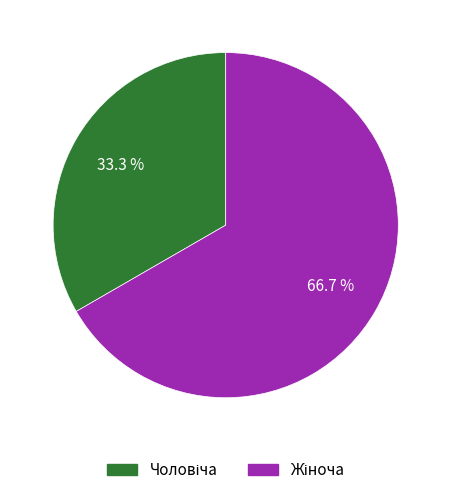

To the nearest percent, what is the average slice percentage?

50%